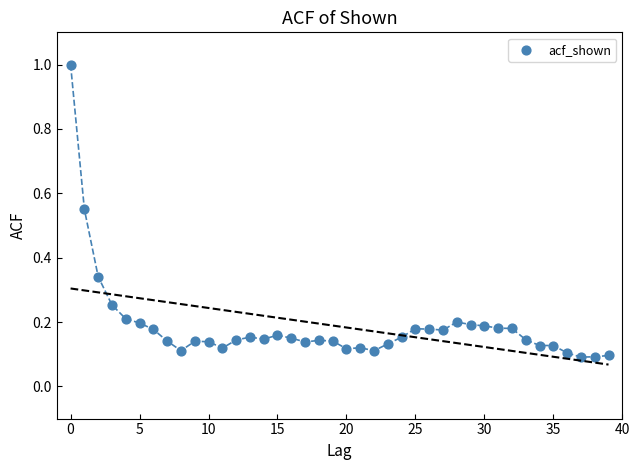

What is the range of Y values (max minus min)?

0.9